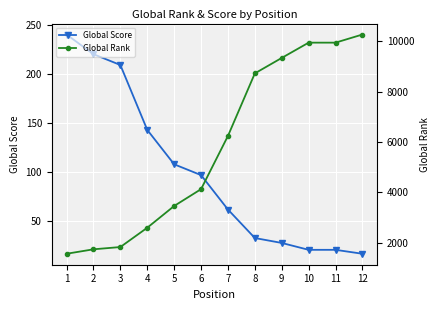

True or false: Global Score and Global Rank intersect in this chart.

False